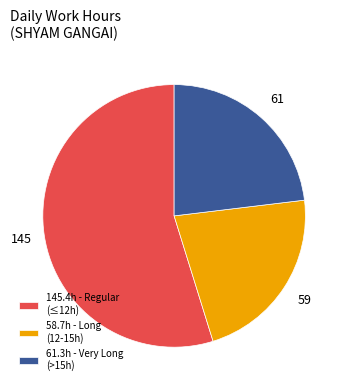

Which category has the smallest portion of the pie?

58.7h - Long (12-15h)